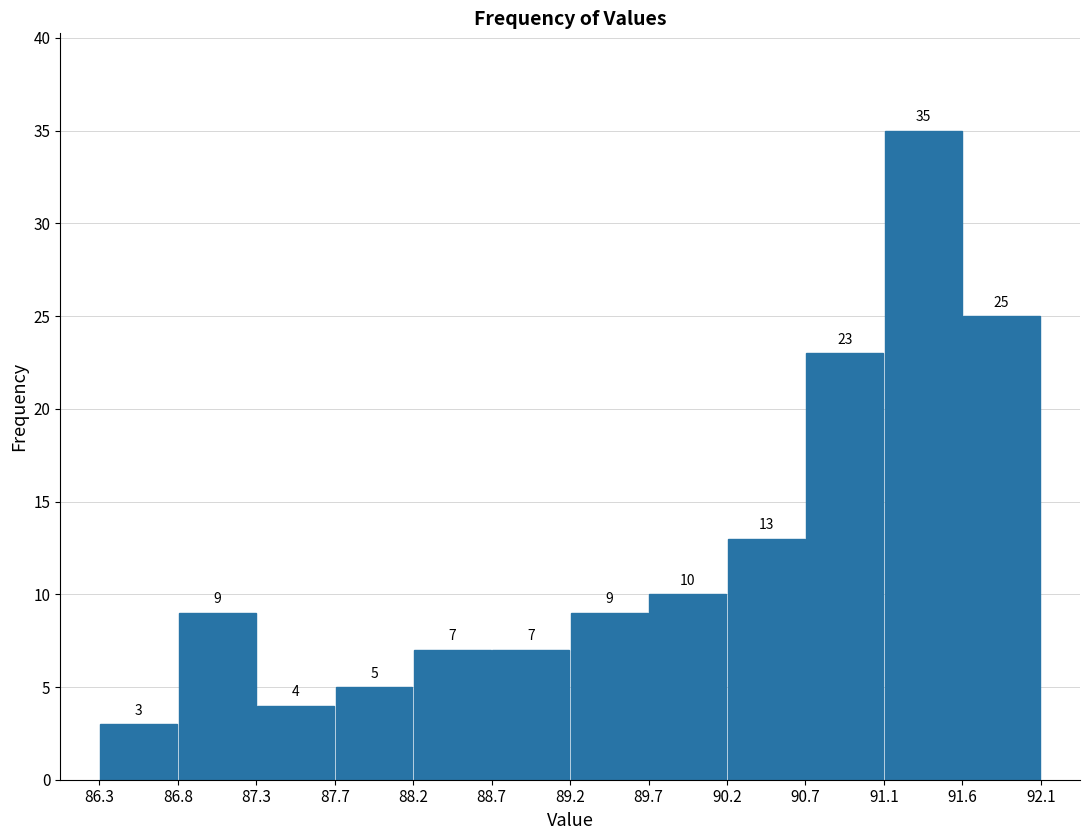

How tall is the bar that spans 86.8 to 87.3 on the x-axis?

9